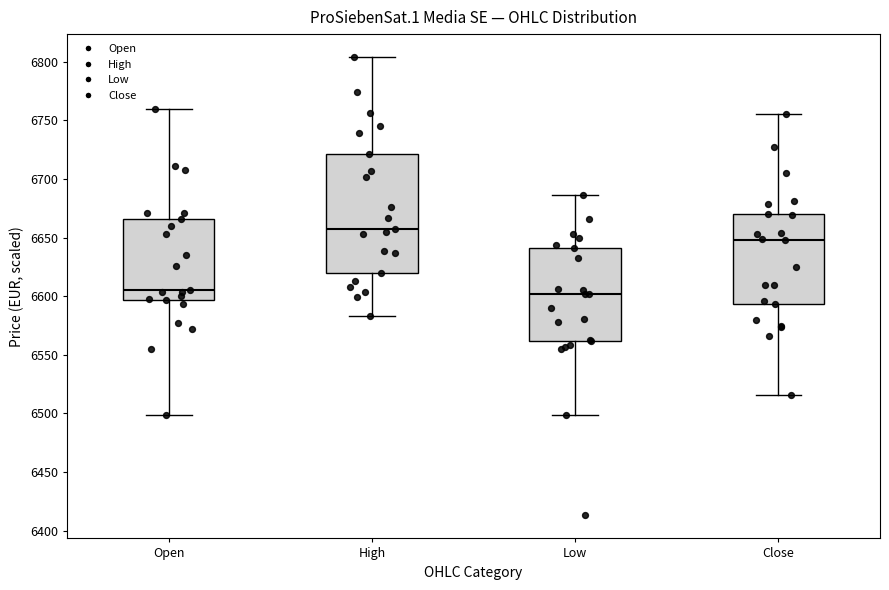

Where is the lower edge of the box for Open on the y-axis? The values are not printed on the chart, so give them approximately, as read against the axis.

6595